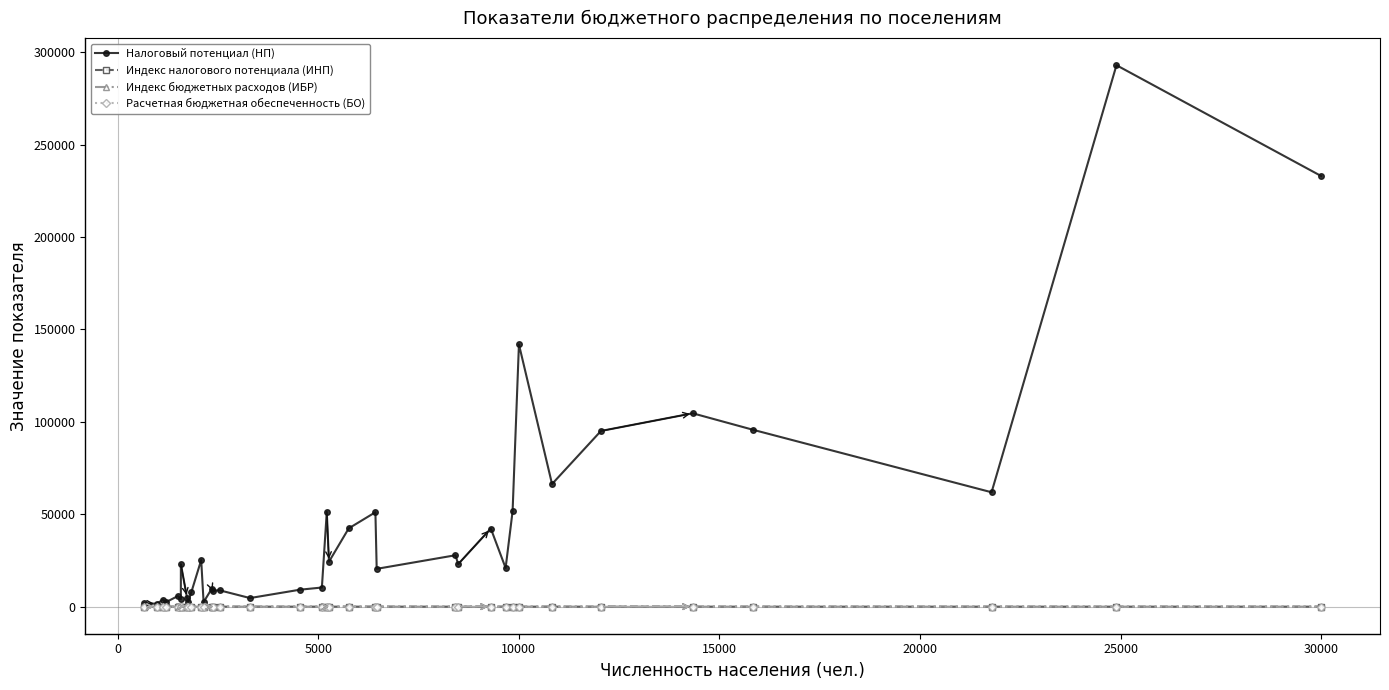

What is the minimum value shown in the chart?

0.2